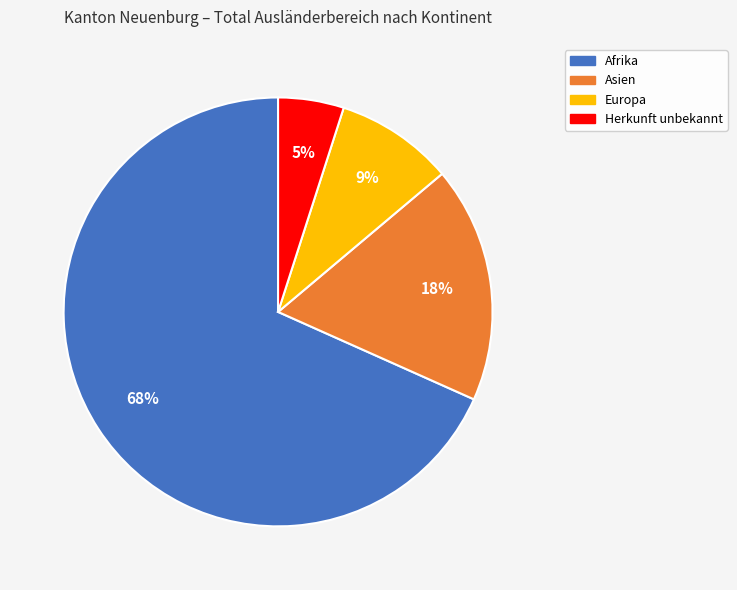

How many segments does this pie chart have?

4